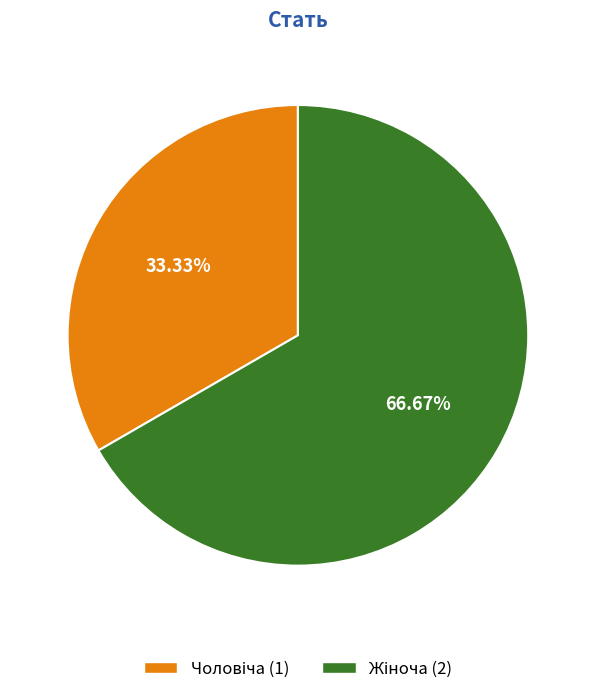

Is there any slice that represents more than half of the pie?

Yes